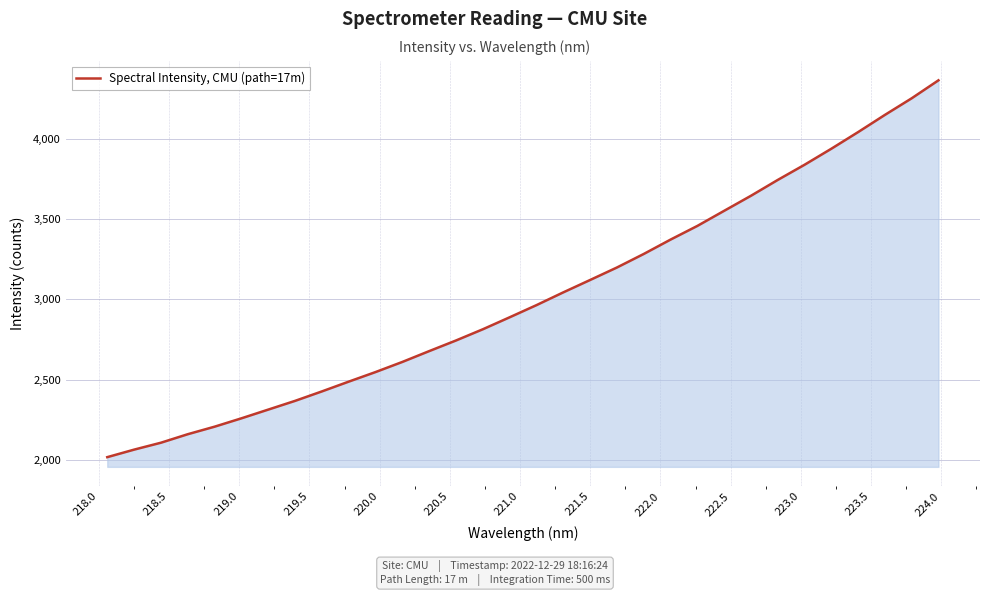

What is the minimum value shown in the chart?

2016.8